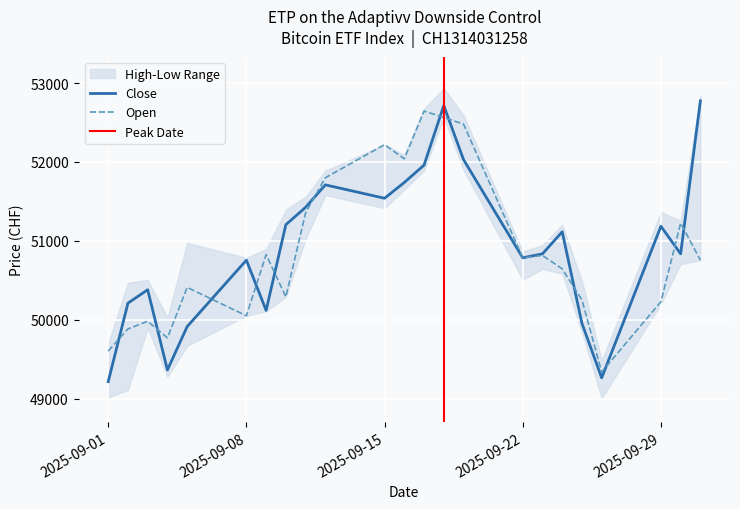

What is the lowest value of the Close series?

49215